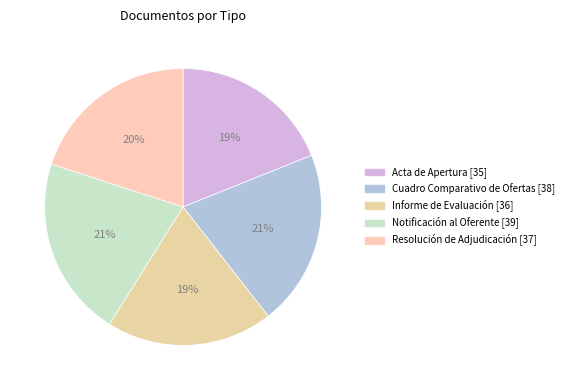

To the nearest percent, what is the average slice percentage?

20%